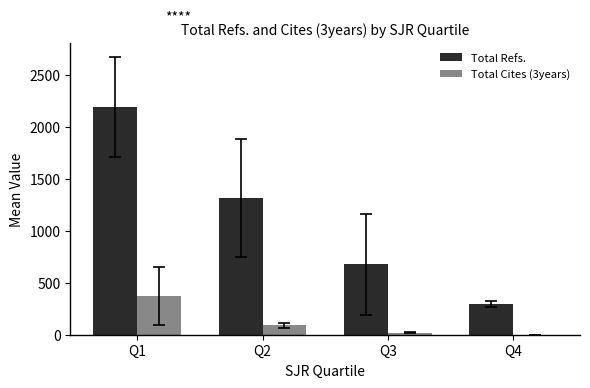

What is the average value of the Total Cites (3years) series?

120.7